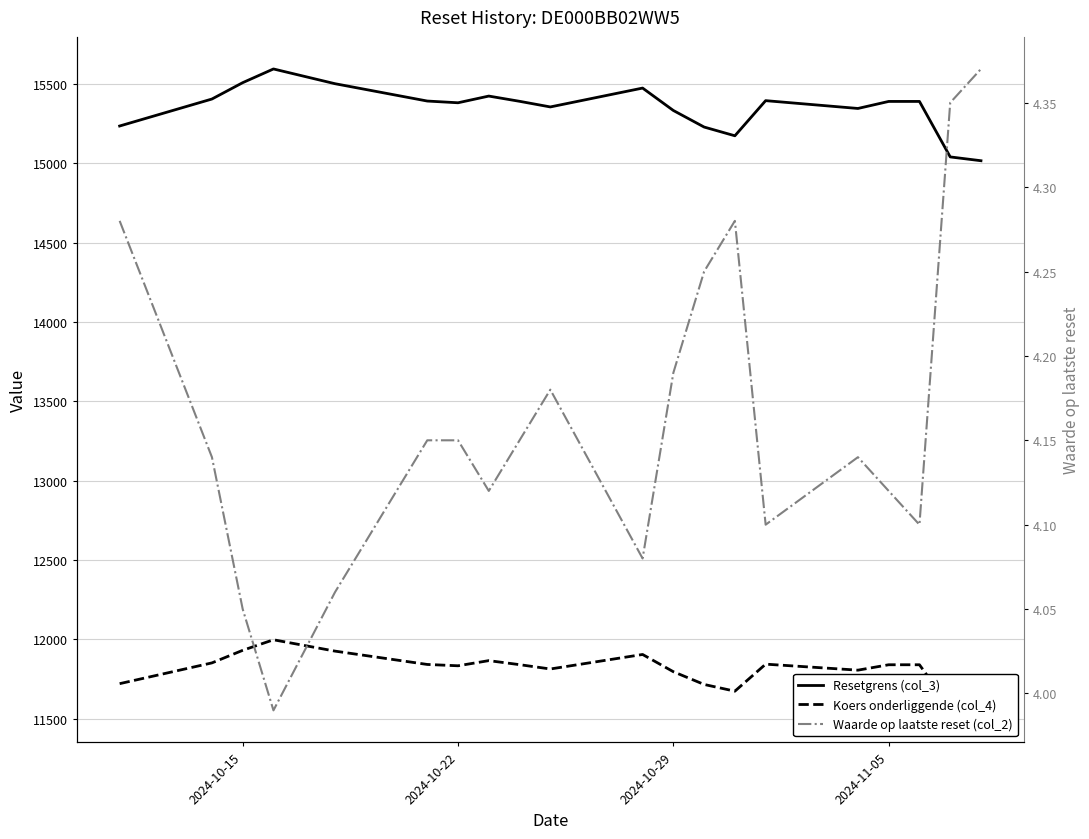

Rank the series by their average value, from highest to lowest.

Resetgrens (col_3), Koers onderliggende (col_4), Waarde op laatste reset (col_2)